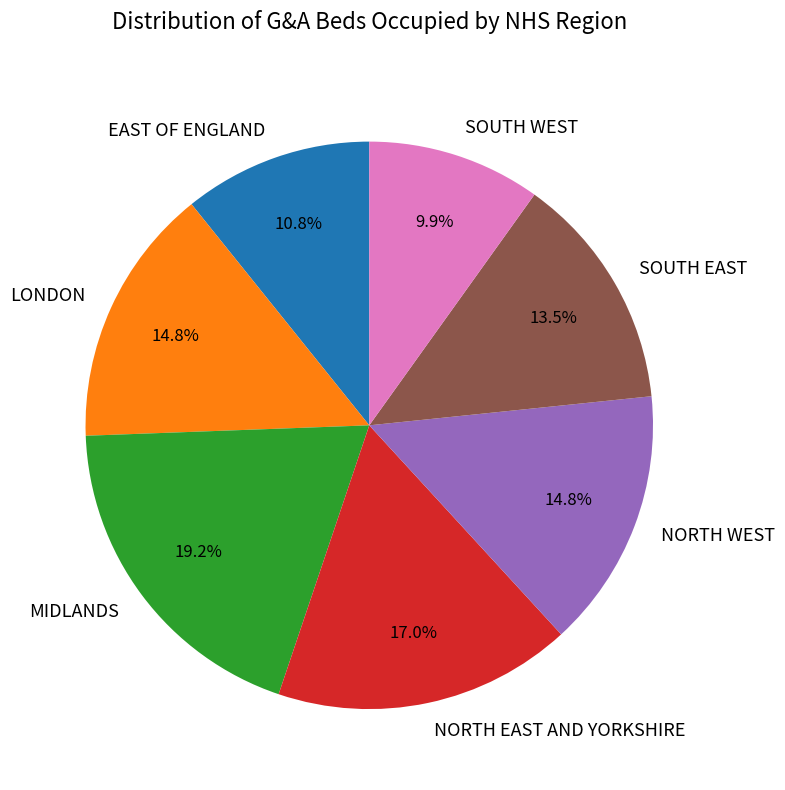

How many segments does this pie chart have?

7